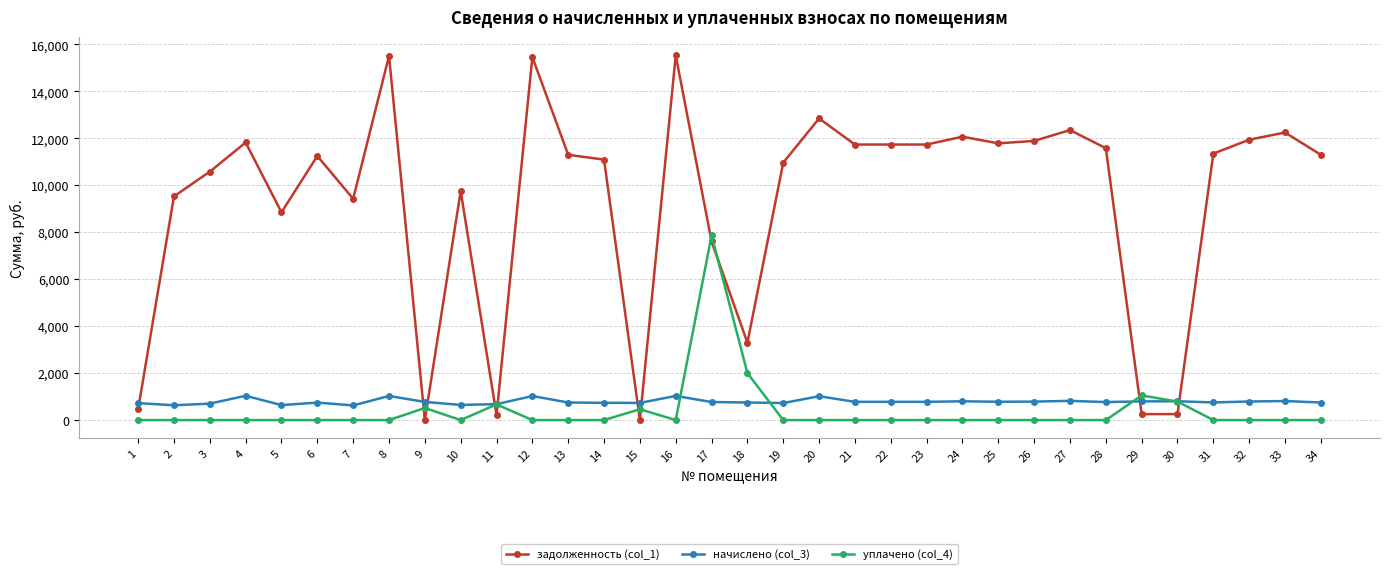

What is the spread (max minus min) of values at 31?

11350.6